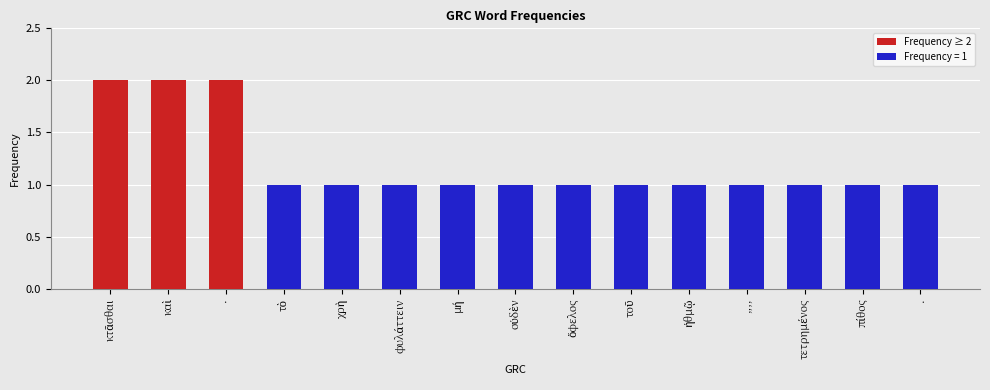

The value at χρὴ is 1. True or false?

True